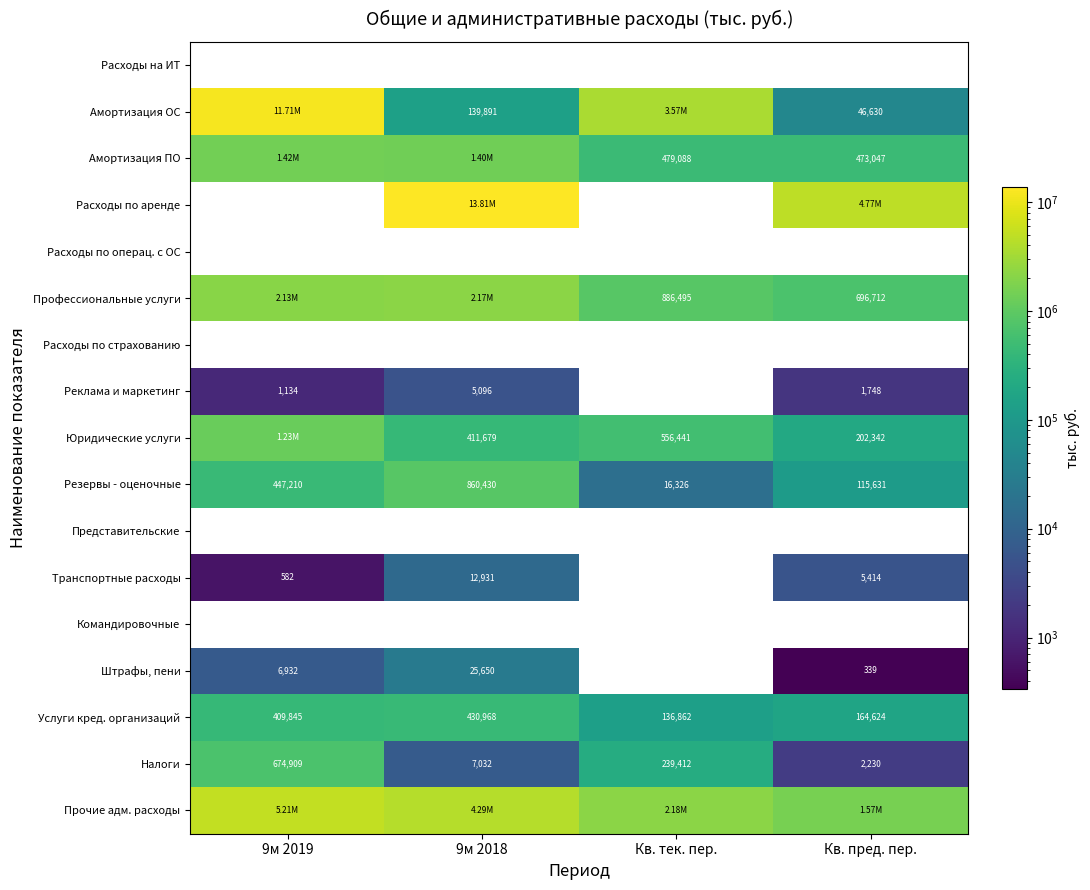

Between 9м 2019 and 9м 2018, which series saw the biggest shift?

Амортизация ОС